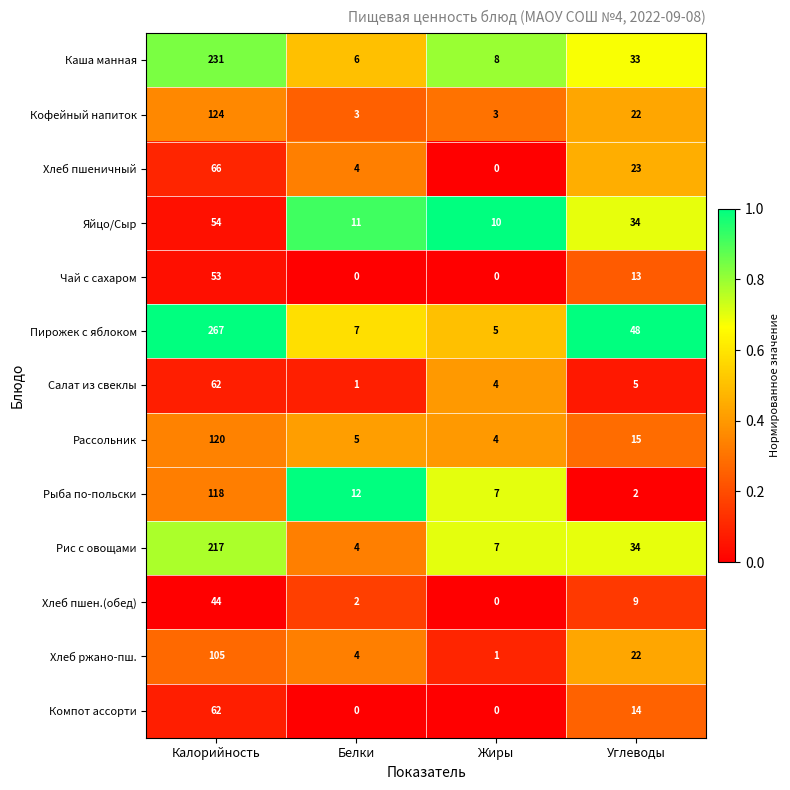

At which category is the sum across all series the highest?

Калорийность